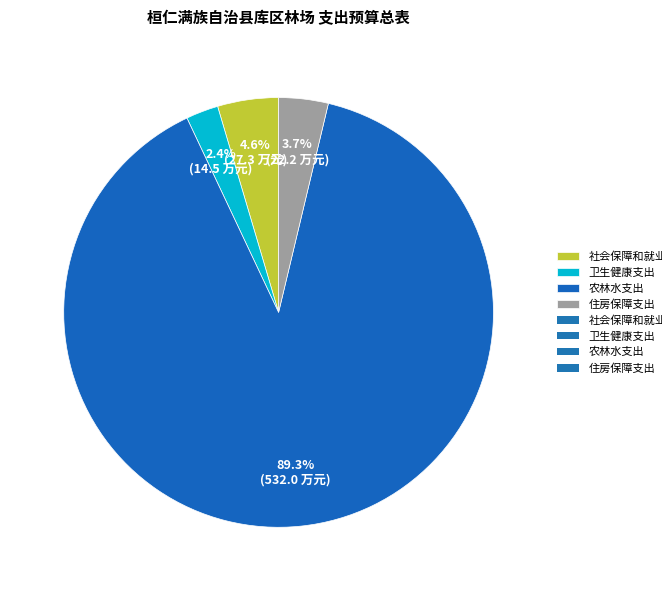

Does any single category account for the majority?

Yes